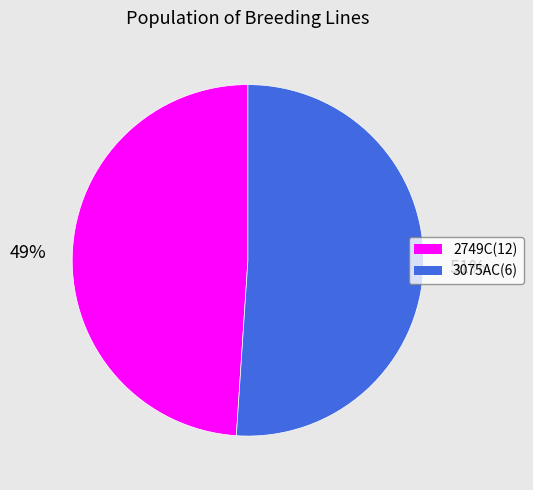

Which slice is the smallest?

2749C(12)